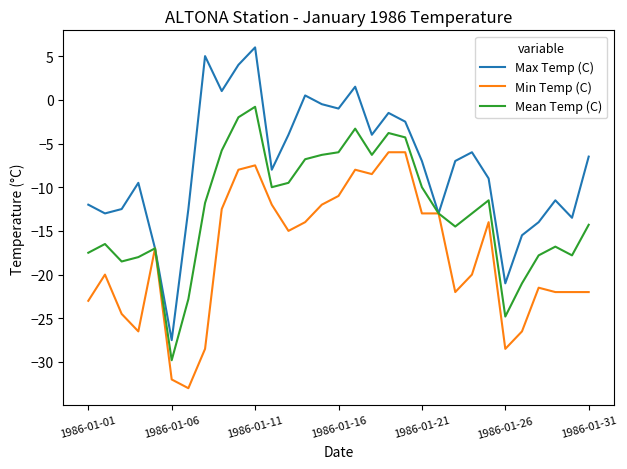

What is the sum of all Mean Temp (C) values?

-391.3